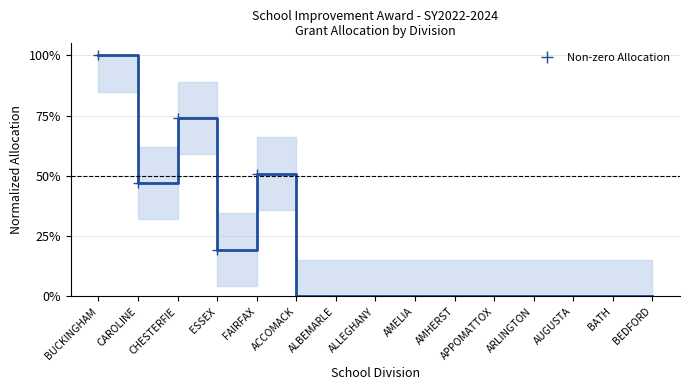

What position from the left is ALLEGHANY?

8